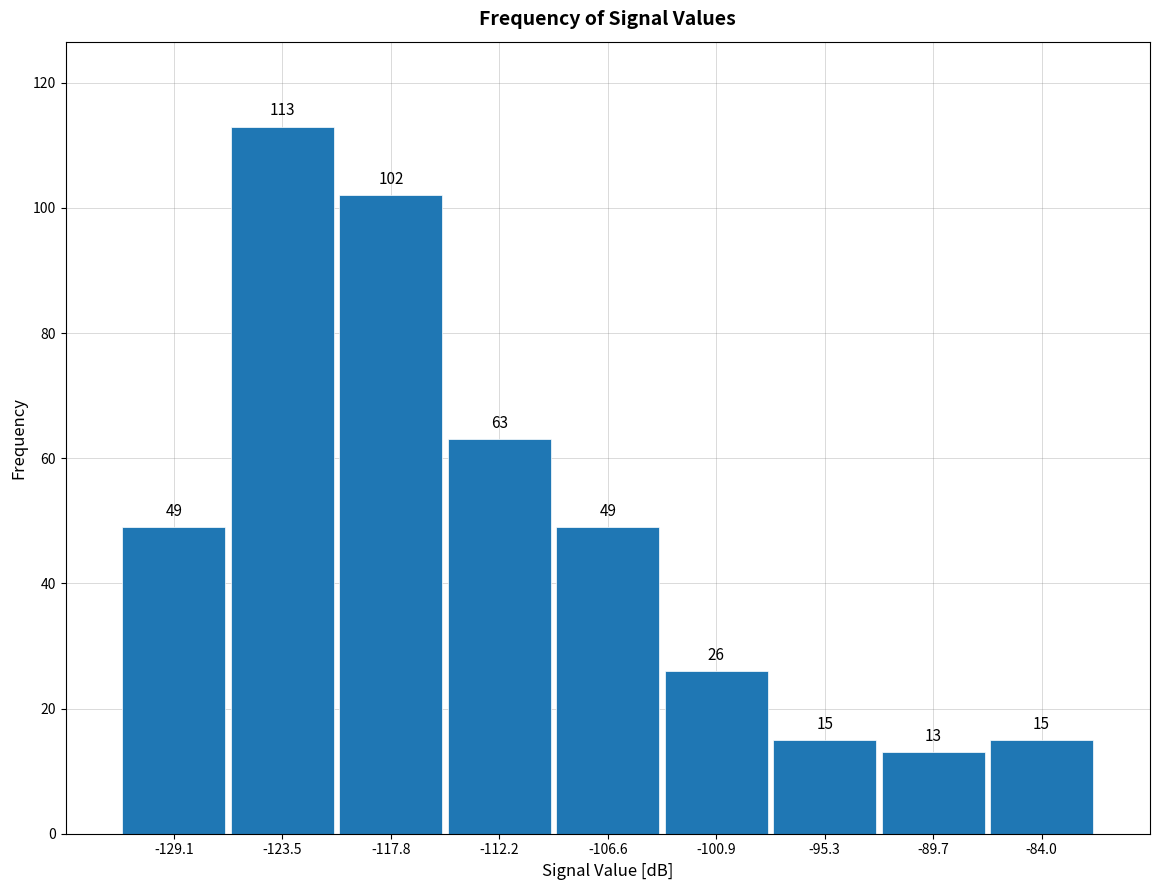

Reading left to right, transcribe this chart: for each bar, give the range it covers on the x-axis and its height. The bar edges are not printed on the chart, so give them approximately, as read against the axis.

-132 to -126: 49
-126 to -121: 113
-121 to -115: 102
-115 to -109: 63
-109 to -104: 49
-104 to -98: 26
-98 to -92: 15
-92 to -87: 13
-87 to -81: 15